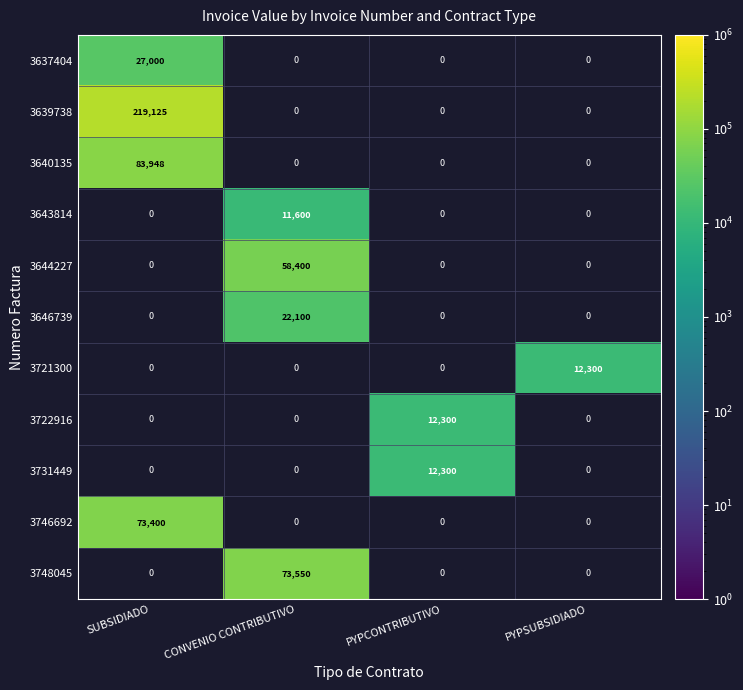

The 3639738 series shows 219125 at SUBSIDIADO. True or false?

True